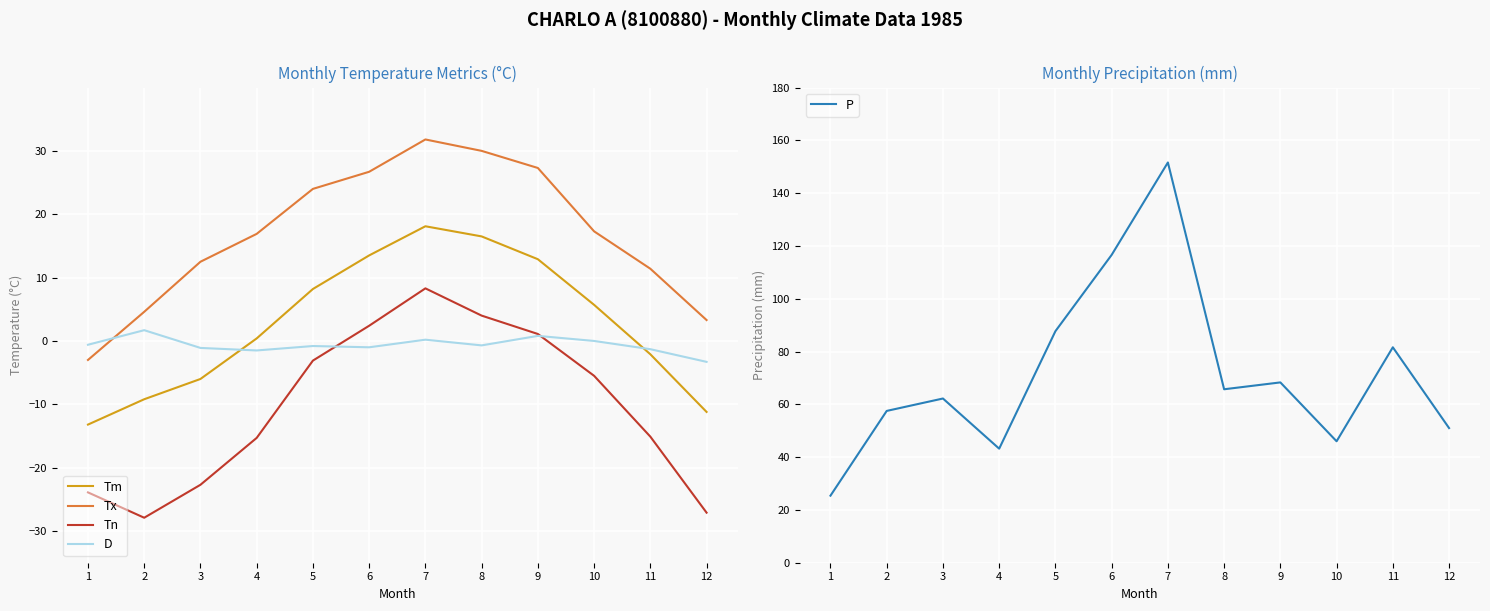

Read the Tm value at 12.

-11.2